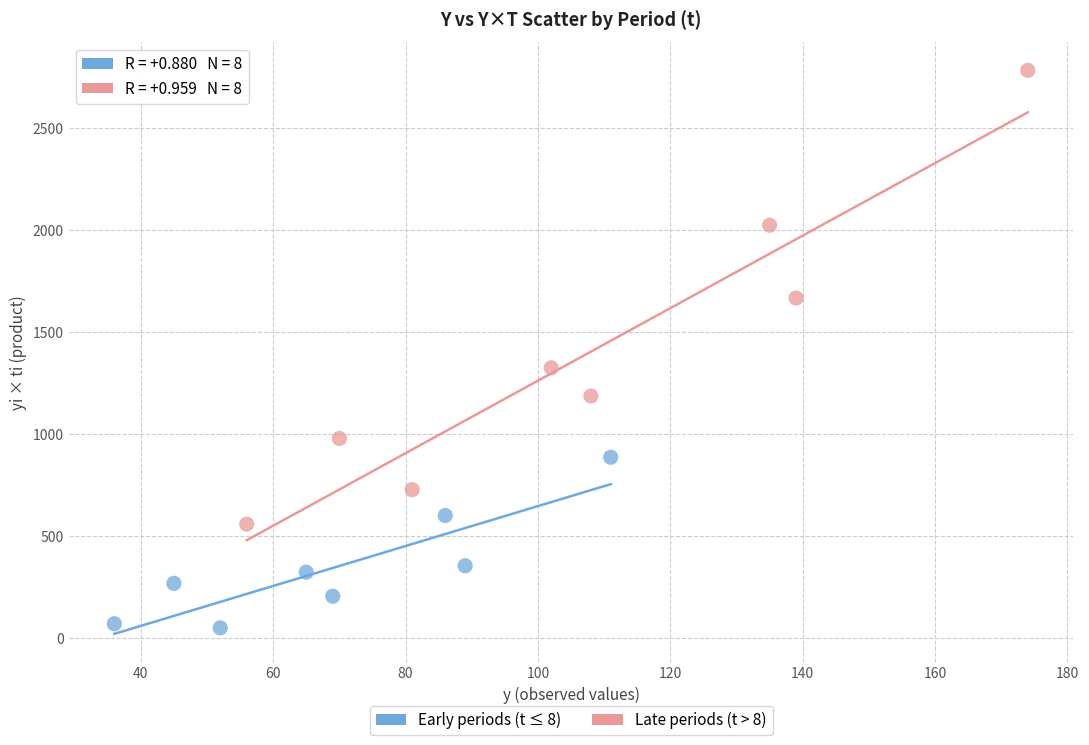

Which series has the largest Y range (max minus min)?

Late periods (t > 8)